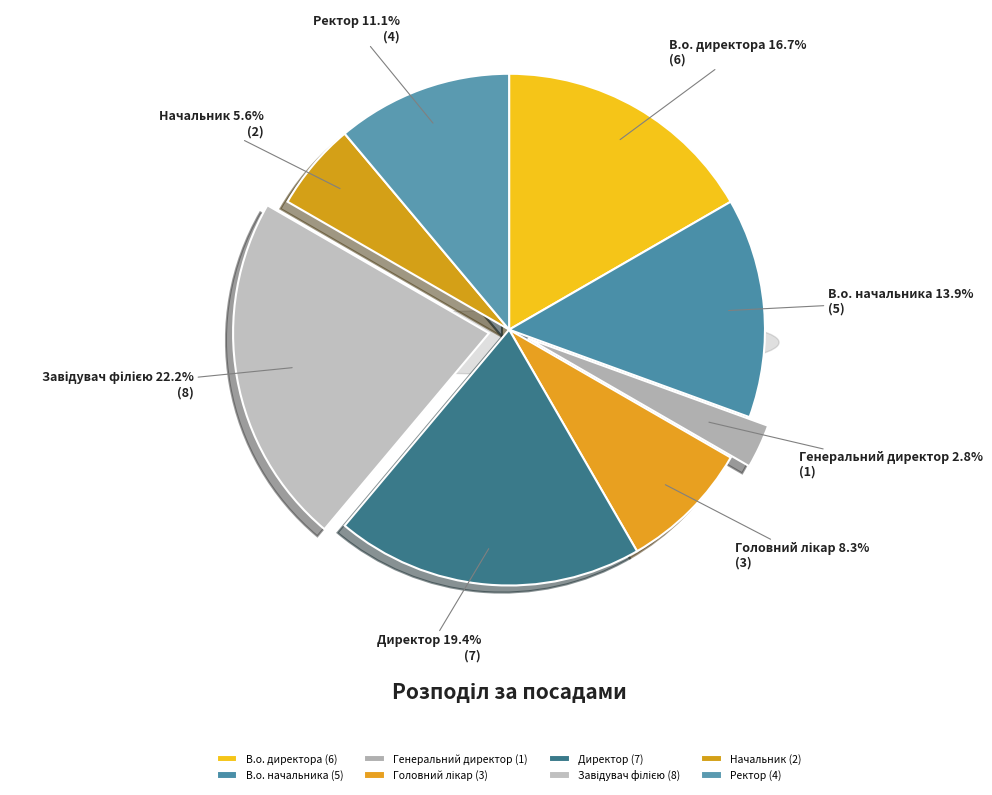

What is the largest slice in the pie chart?

Завідувач філією